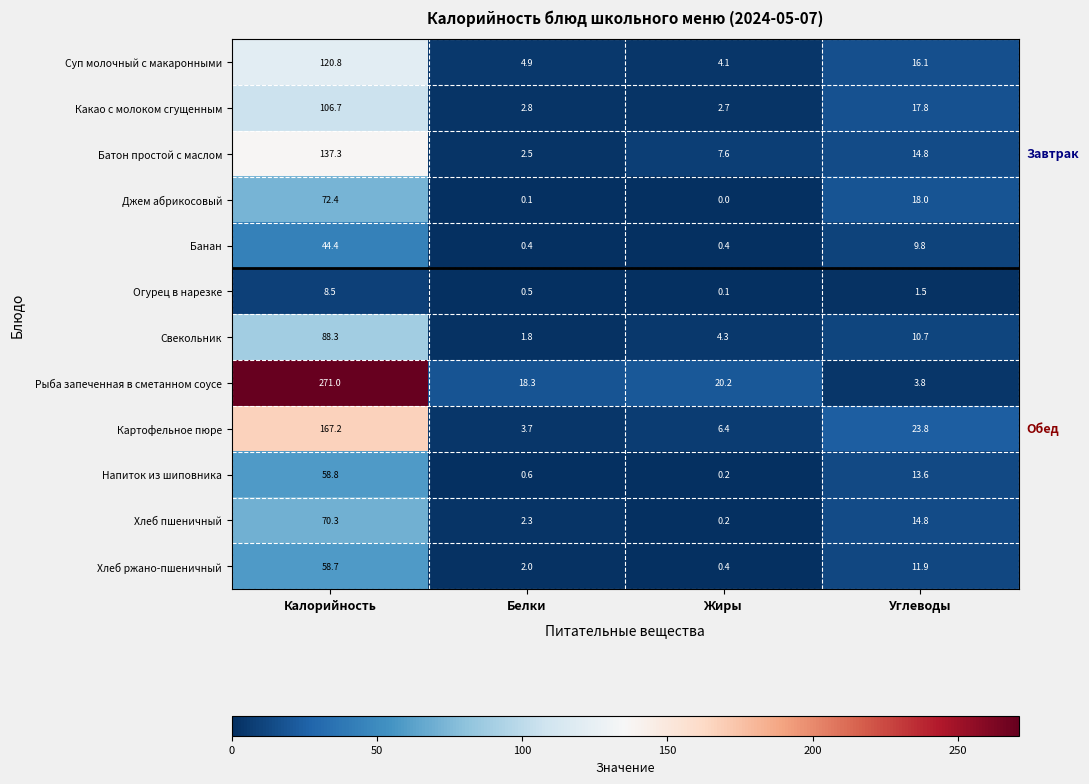

At which category is the sum across all series the highest?

Калорийность